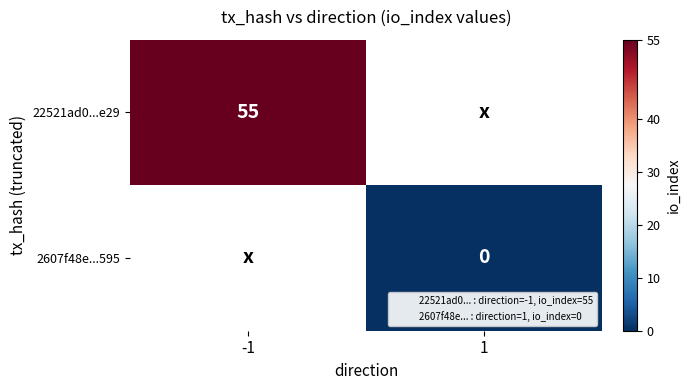

True or false: 22521ad0...e29 has a value of 55 at -1.

True